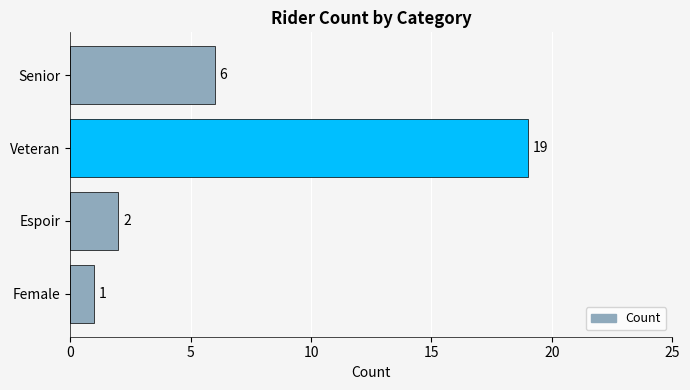

What is the difference between the maximum and minimum values?

18